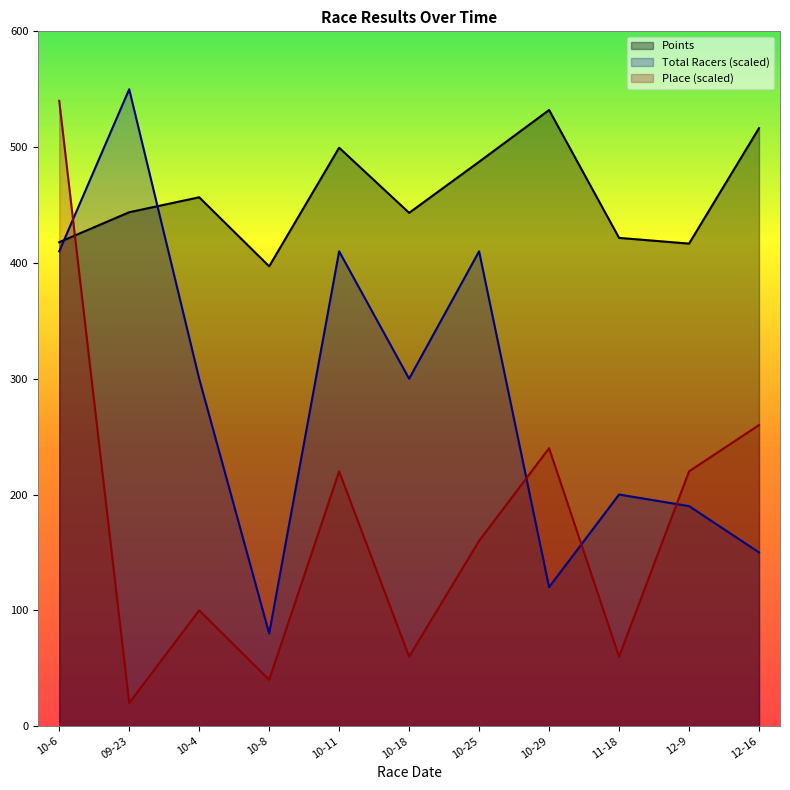

Does the chart display data point markers on the line(s)?

No